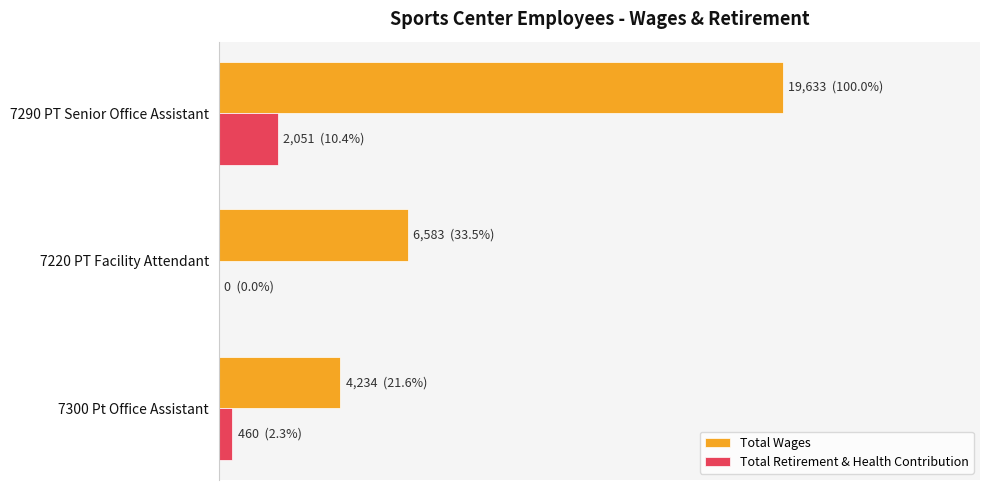

What are all the series names shown in the legend?

Total Wages, Total Retirement & Health Contribution